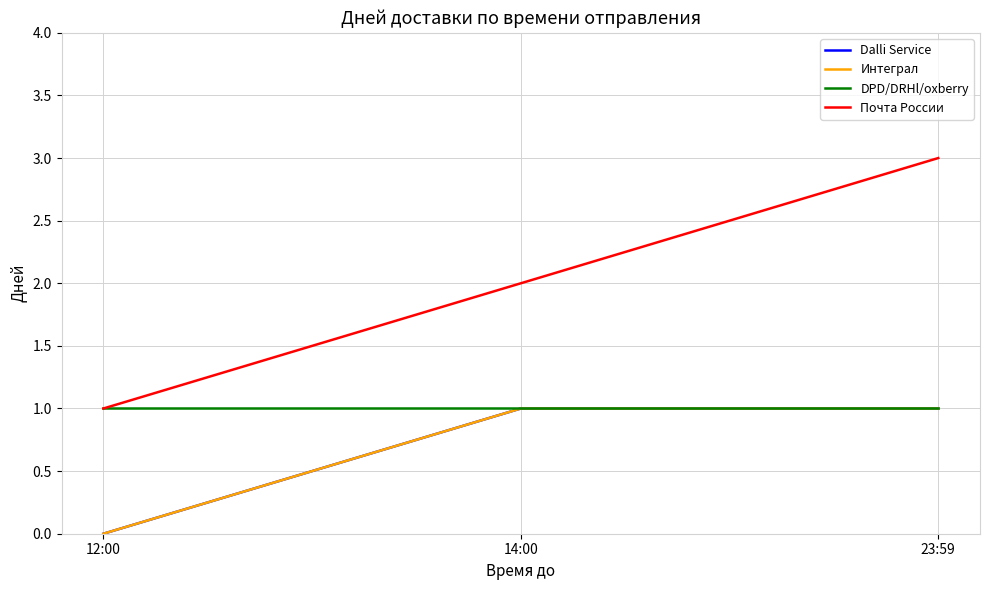

Where is DPD/DRHl/oxberry nearest to the value 1?

12:00